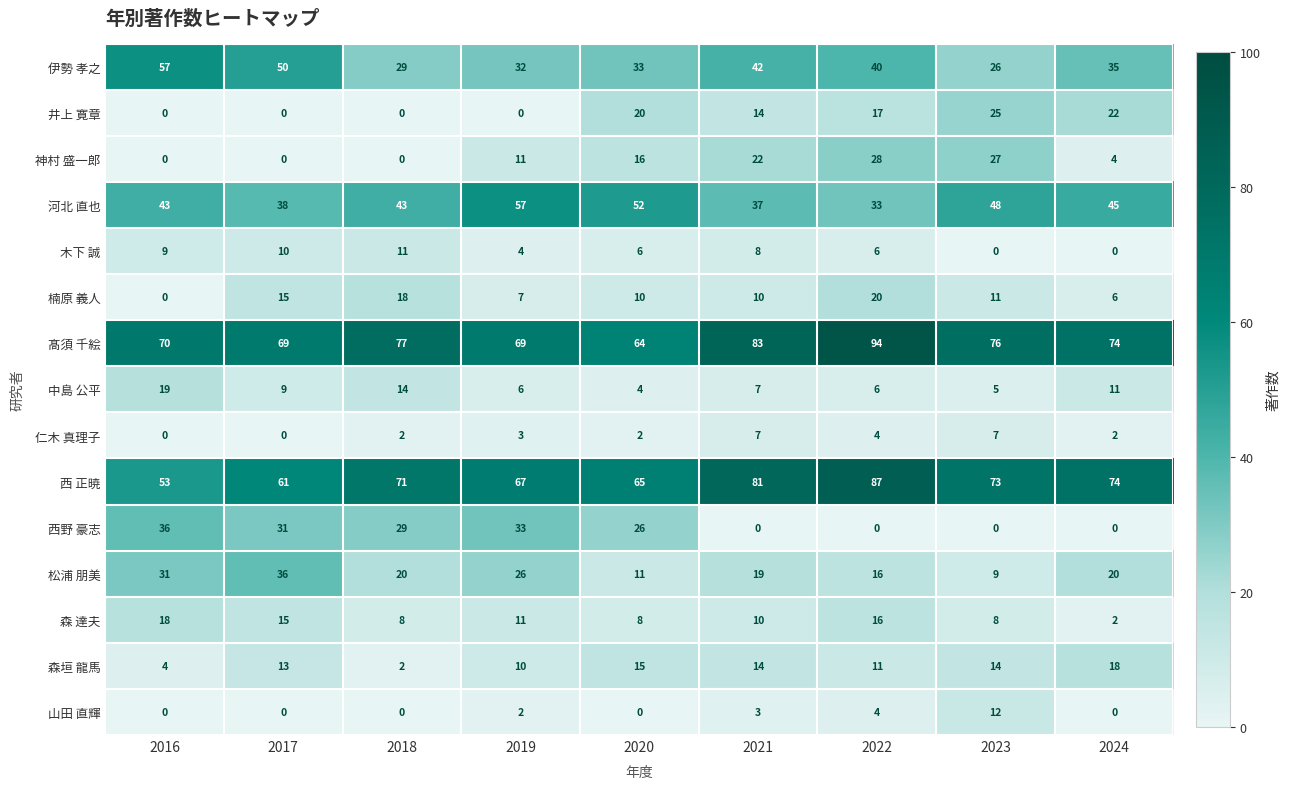

Which series has the widest spread of values?

西野 豪志